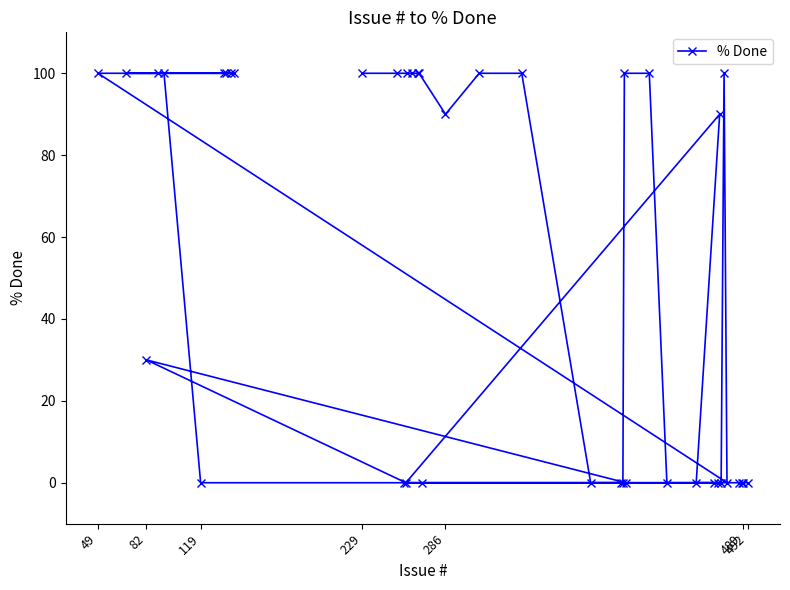

What is the difference between the second highest and second lowest values?

100